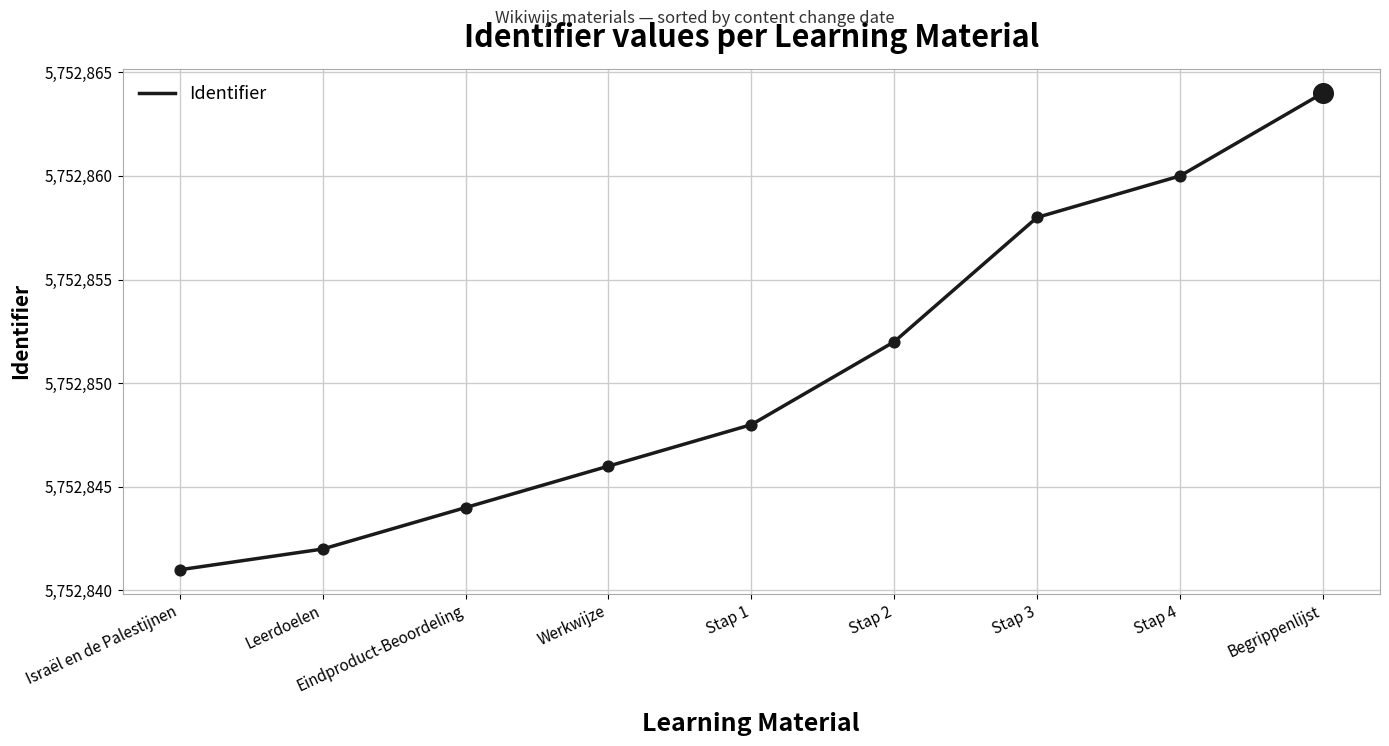

What is the change in value from Stap 2 to Begrippenlijst?

+12